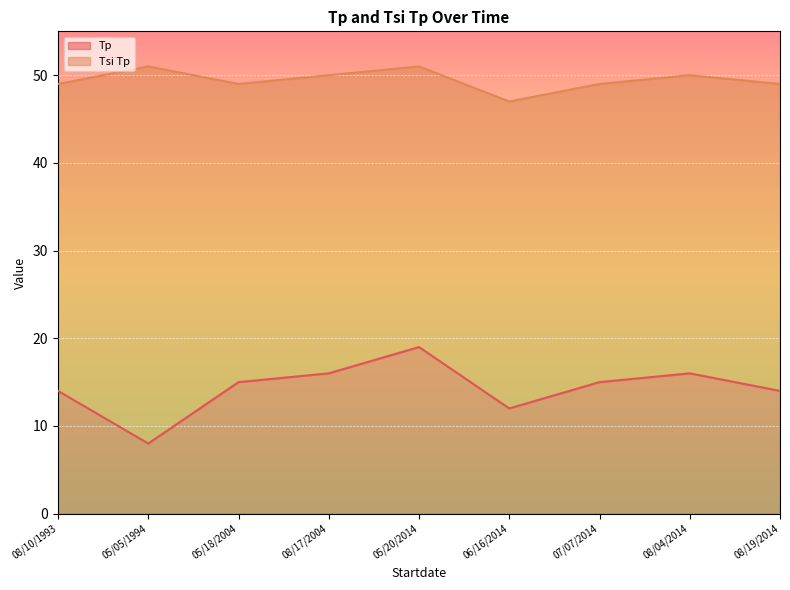

True or false: Tsi Tp and Tp intersect in this chart.

False